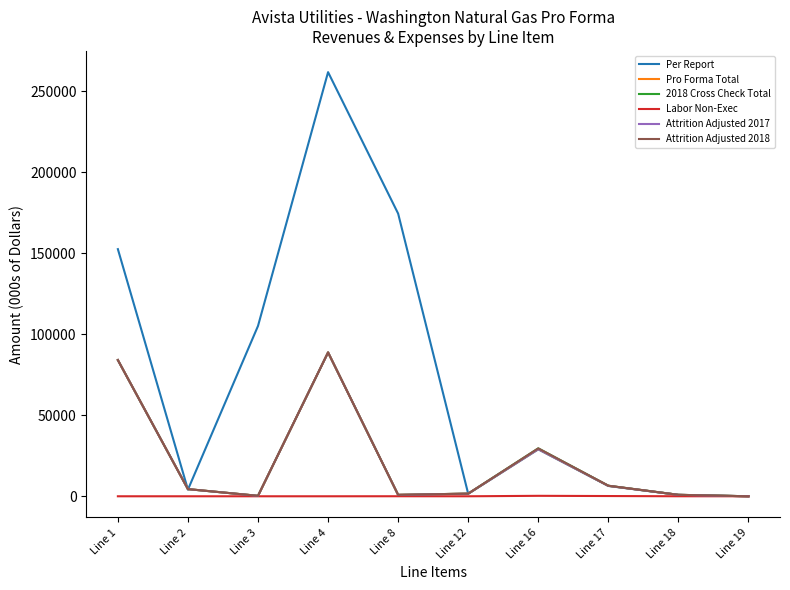

Is this an area chart (filled region under the line)?

No